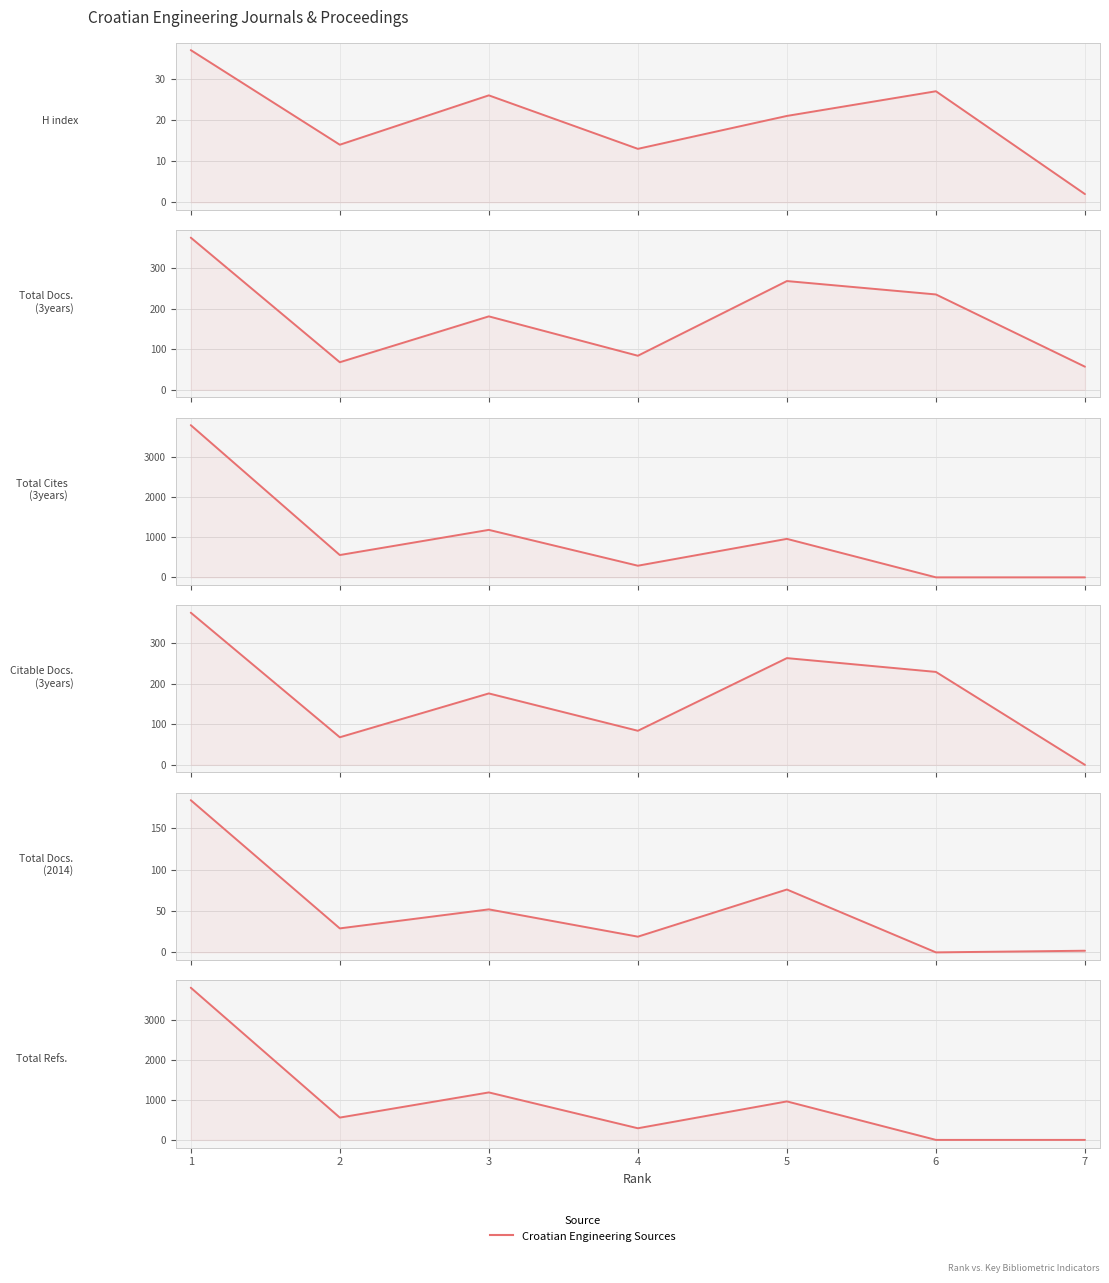

Is it true that Total Refs. equals 1454 at 5?

False